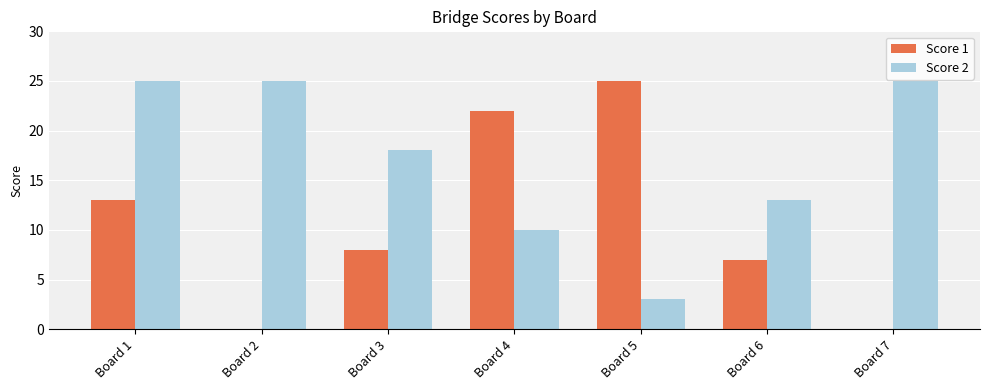

How many groups of bars are there?

7